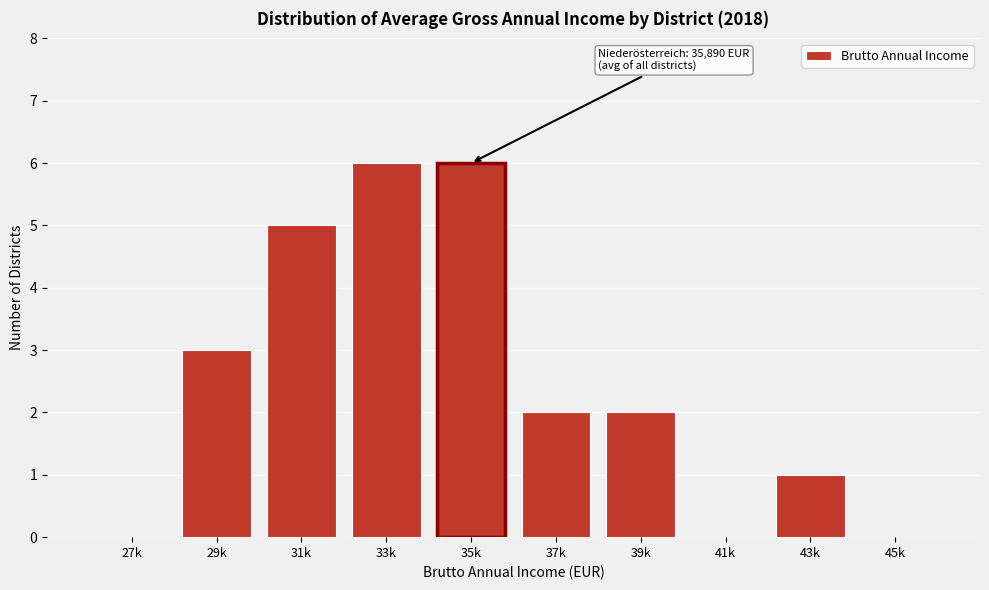

Reading right to left, list all the values displayed in this chart.

45k=0	43k=1	41k=0	39k=2	37k=2	35k=6	33k=6	31k=5	29k=3	27k=0